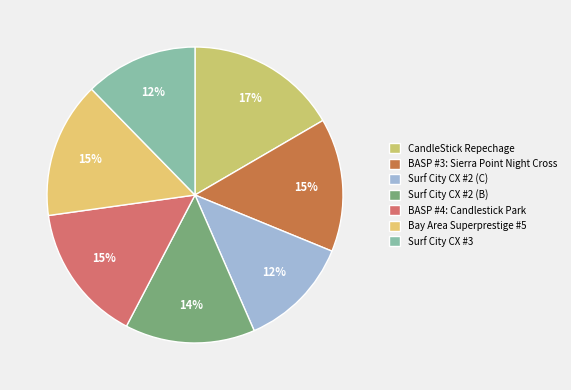

Does BASP #4: Candlestick Park account for over 50% of the chart?

No